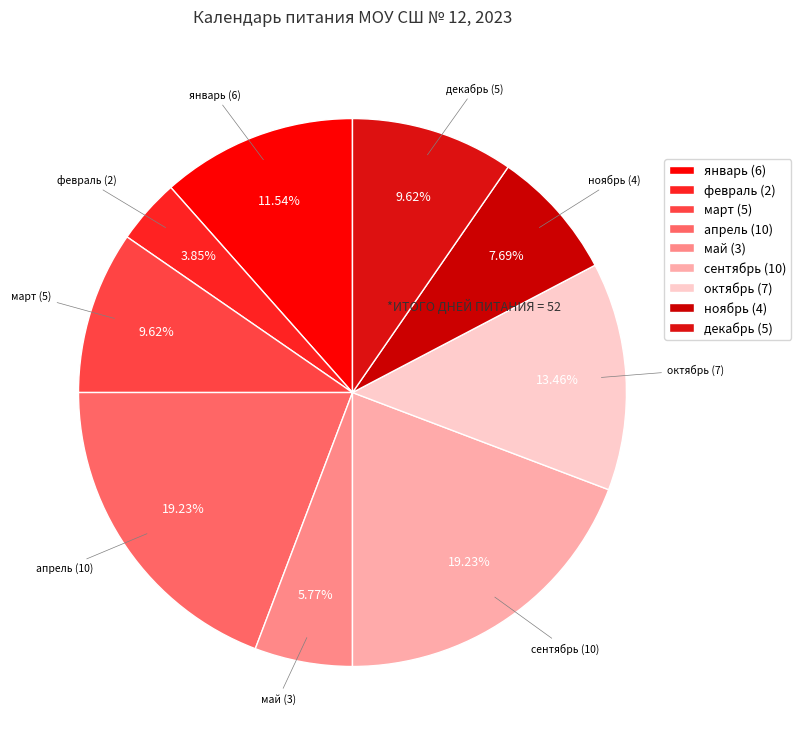

How many slices are in this pie chart?

9